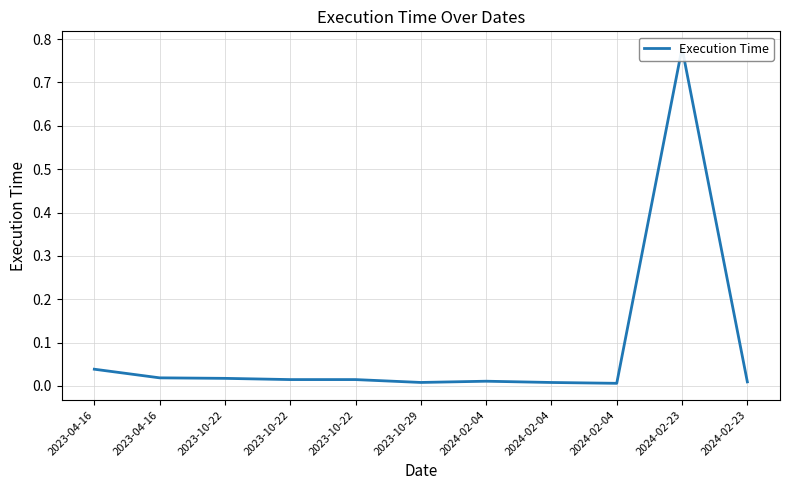

What is the label of the 5th point from the left?

2023-10-22